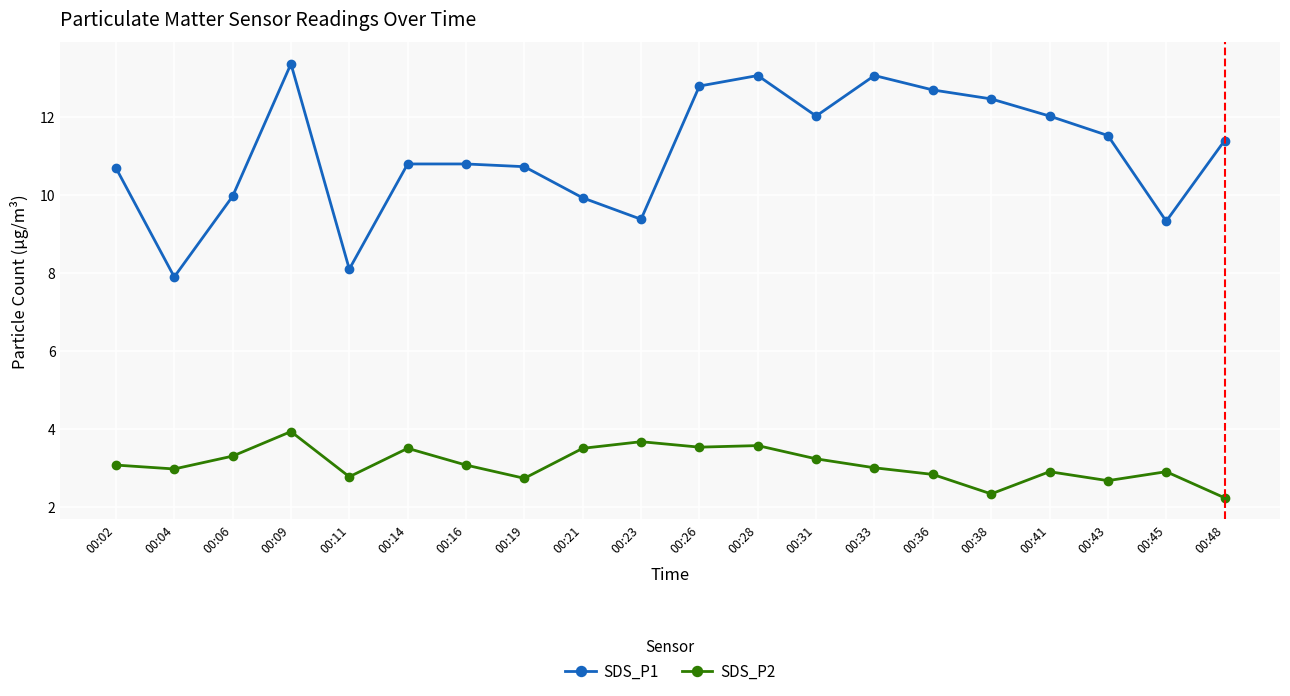

What is the average value of the SDS_P1 series?

11.1